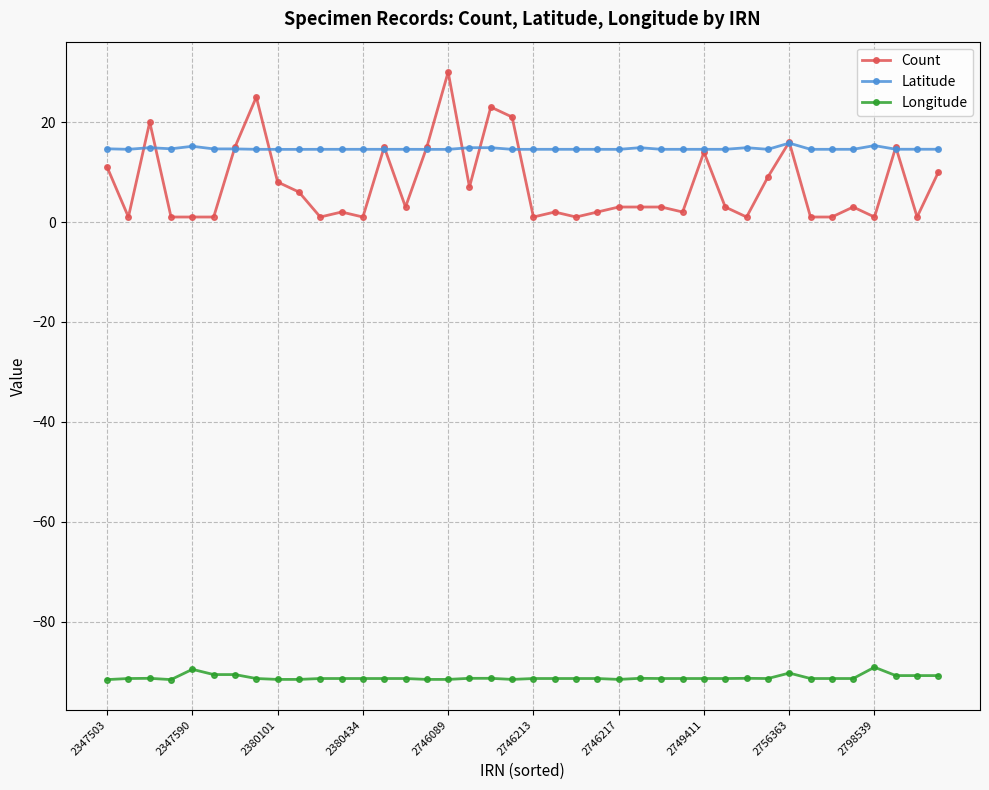

What is the maximum value for Count?

30.0